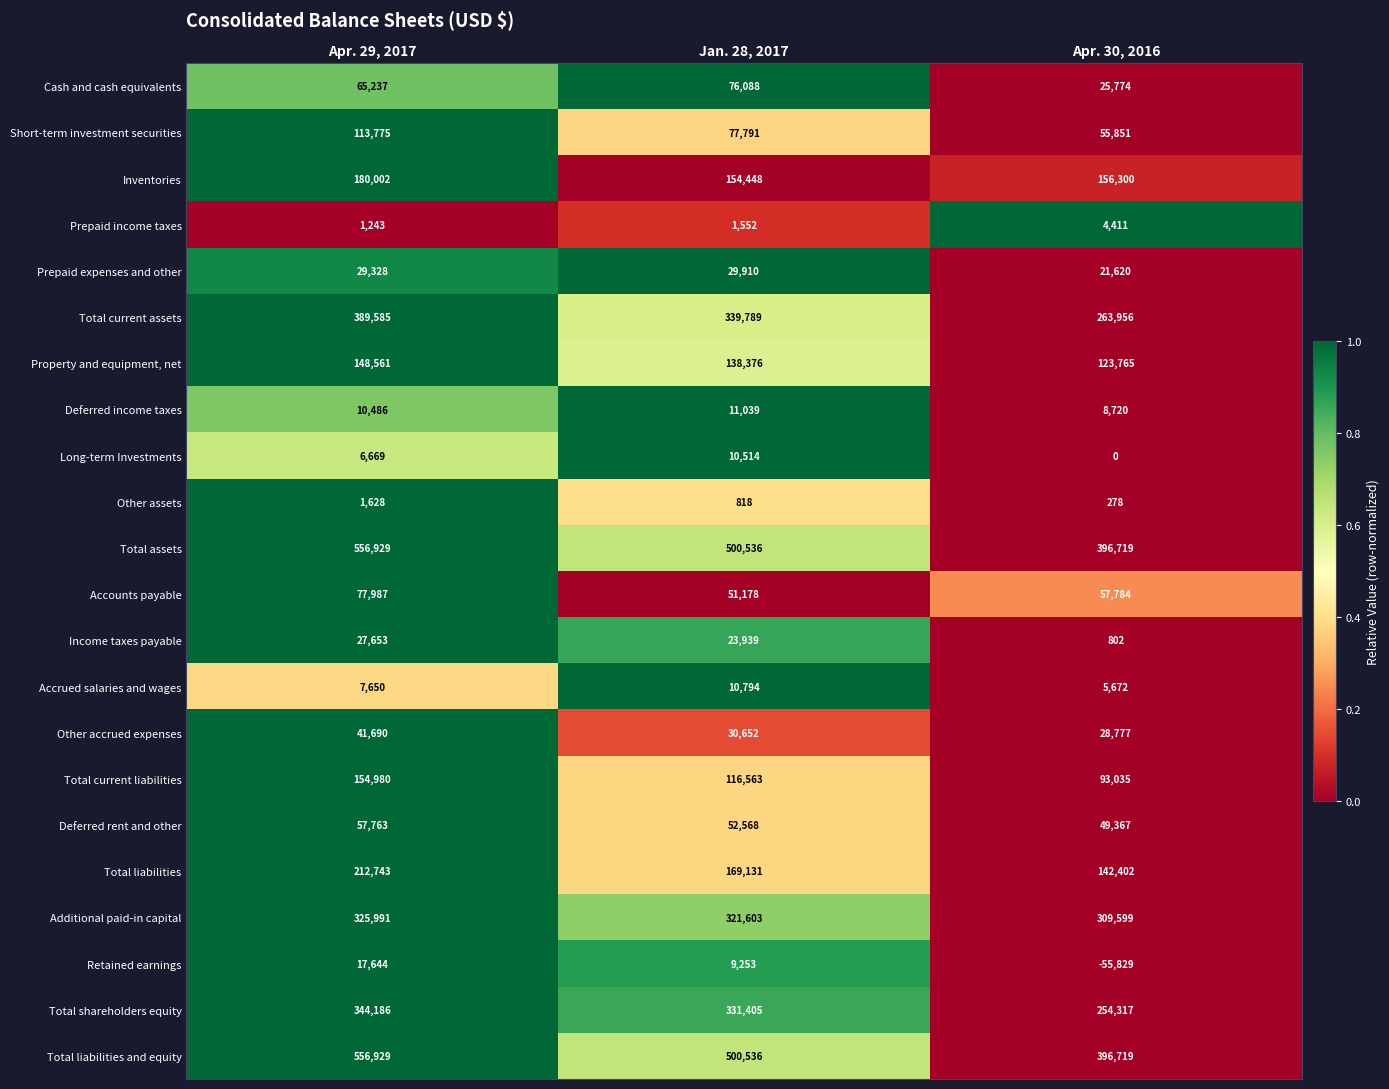

At which label is Prepaid expenses and other closest to 25765?

Apr. 29, 2017